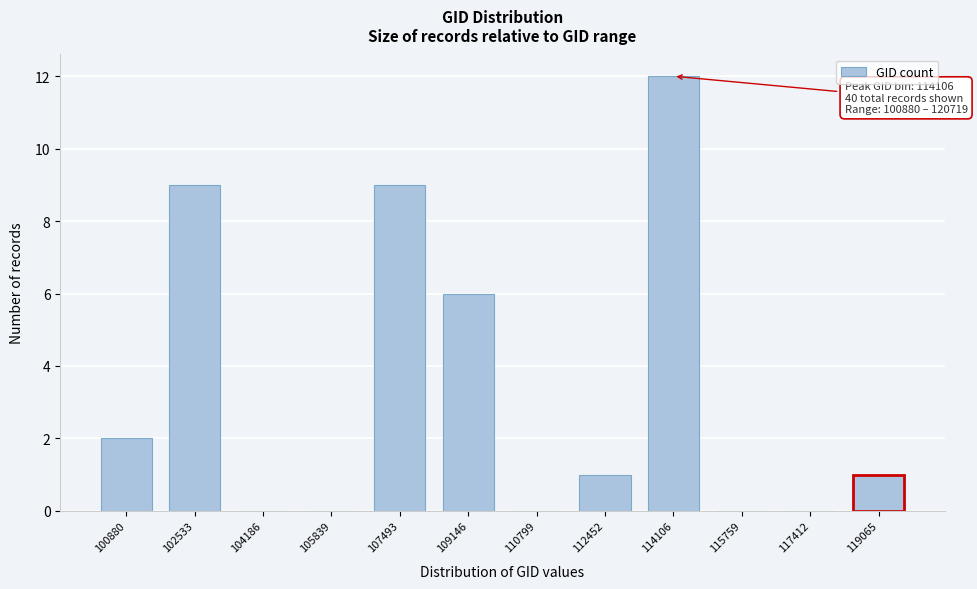

Reading left to right, extract all data points from this chart.

100880=2	102533=9	104186=0	105839=0	107493=9	109146=6	110799=0	112452=1	114106=12	115759=0	117412=0	119065=1